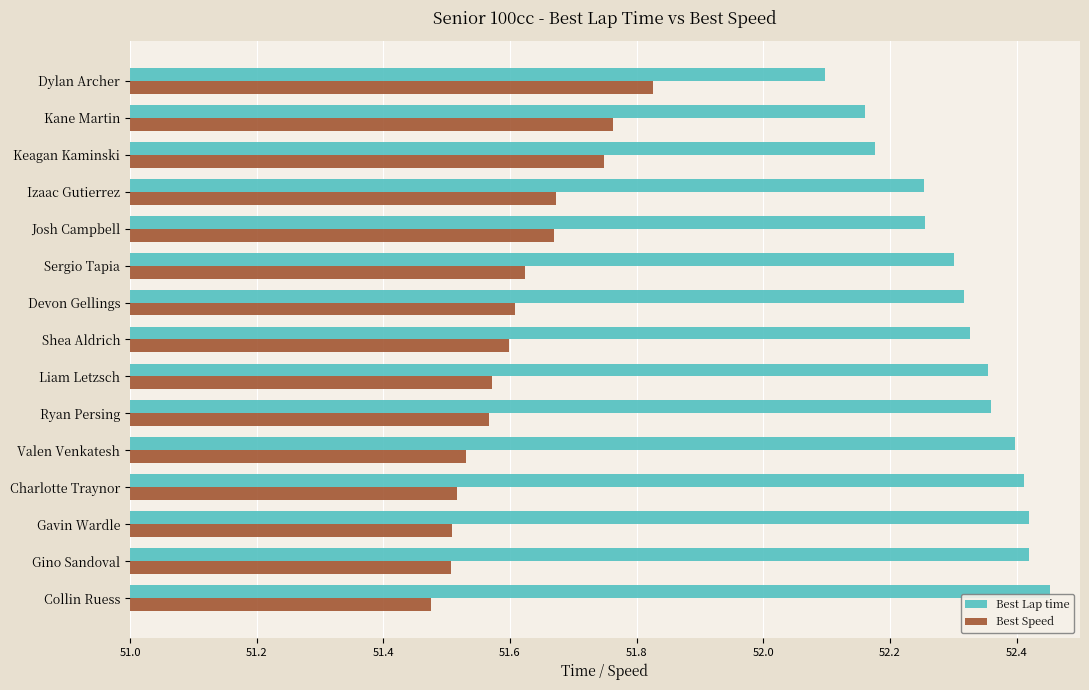

Rank the series by their maximum value, from highest to lowest.

Best Lap time, Best Speed